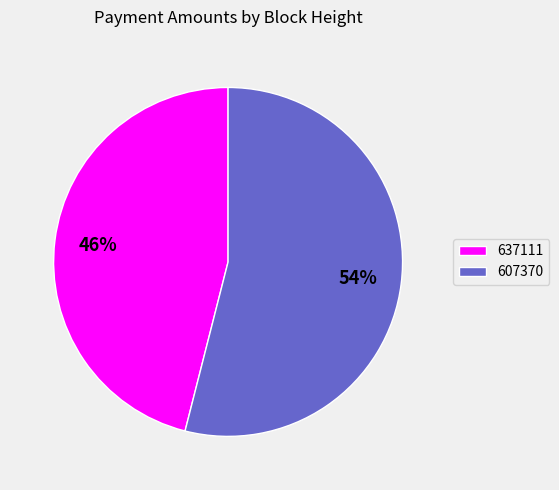

Is the sum of 637111 and 607370 greater than half?

Yes